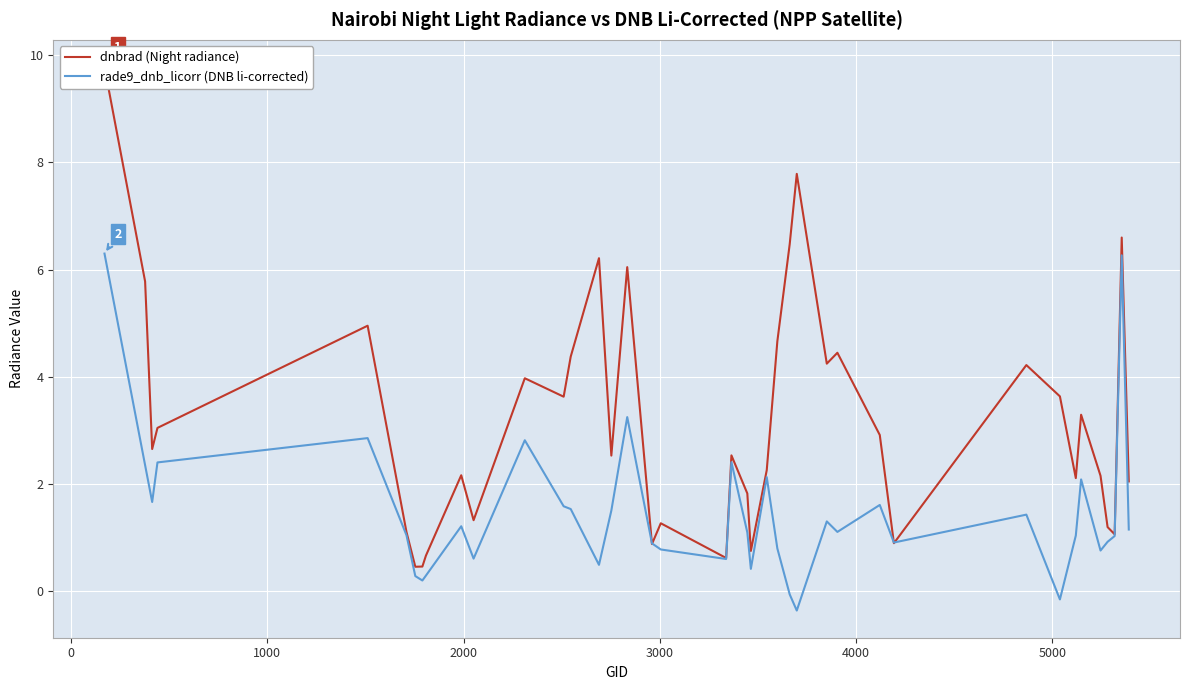

What is the highest value of the rade9_dnb_licorr (DNB li-corrected) series?

6.3